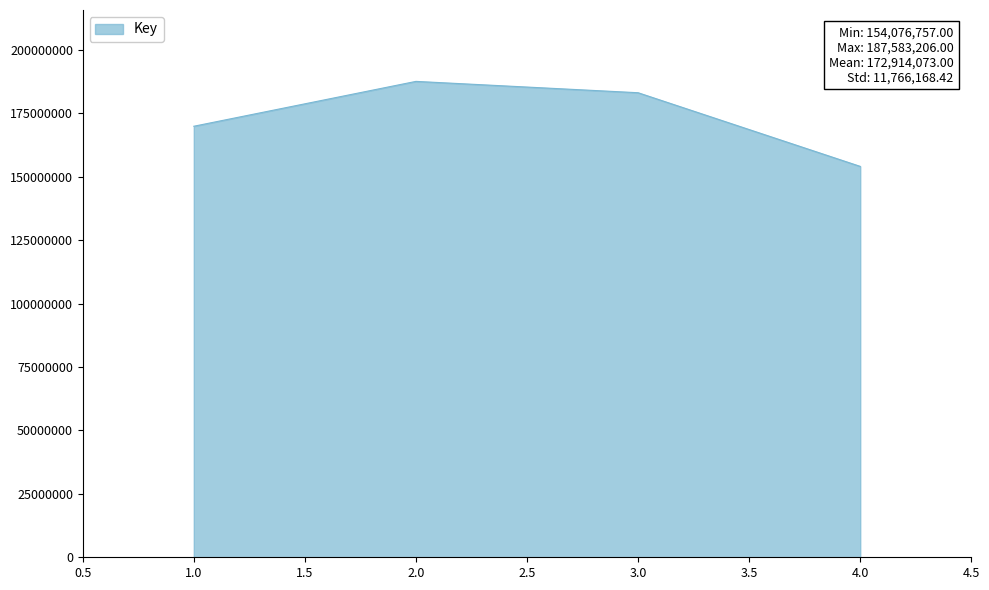

Which category has the lowest value across all series?

4